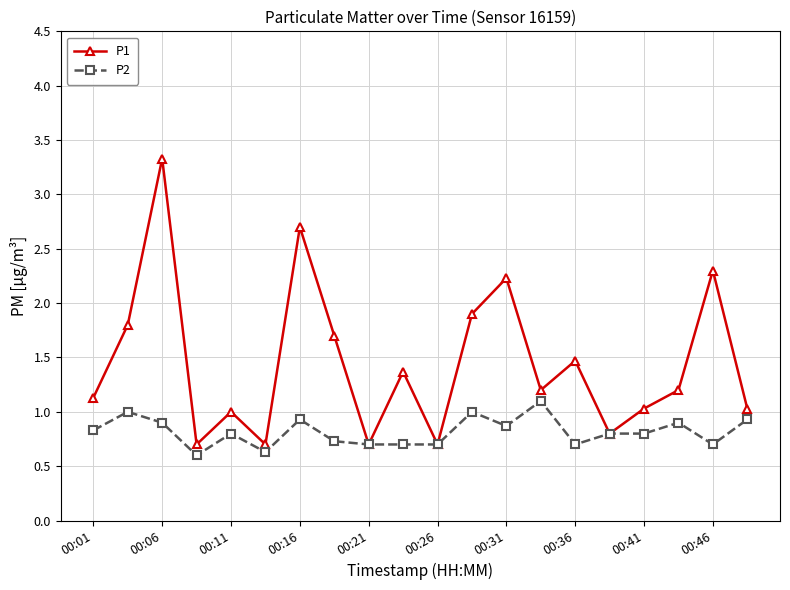

Which series has the widest spread of values?

P1